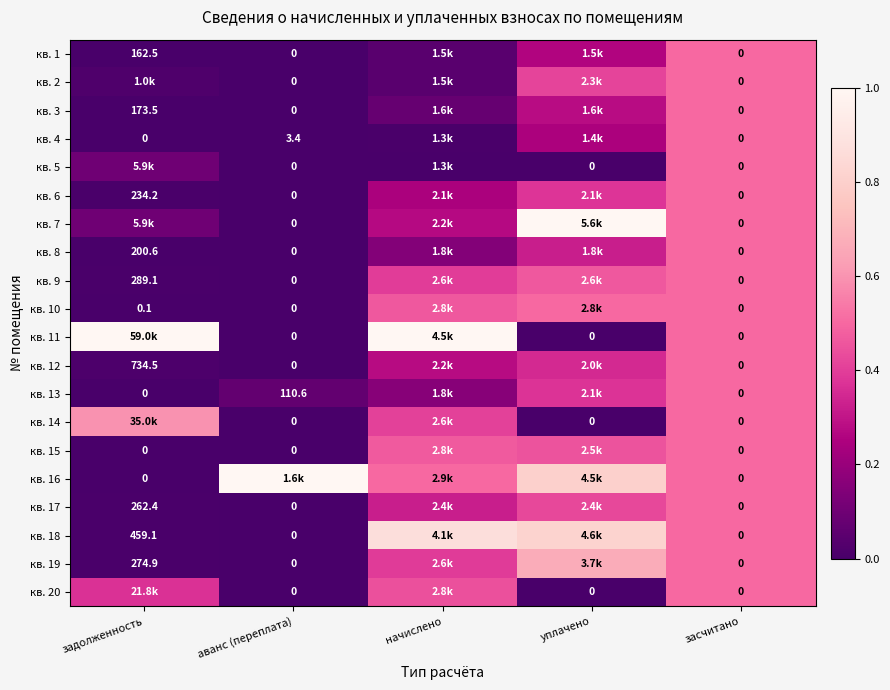

Which has a higher value, задолженность or аванс (переплата)?

задолженность